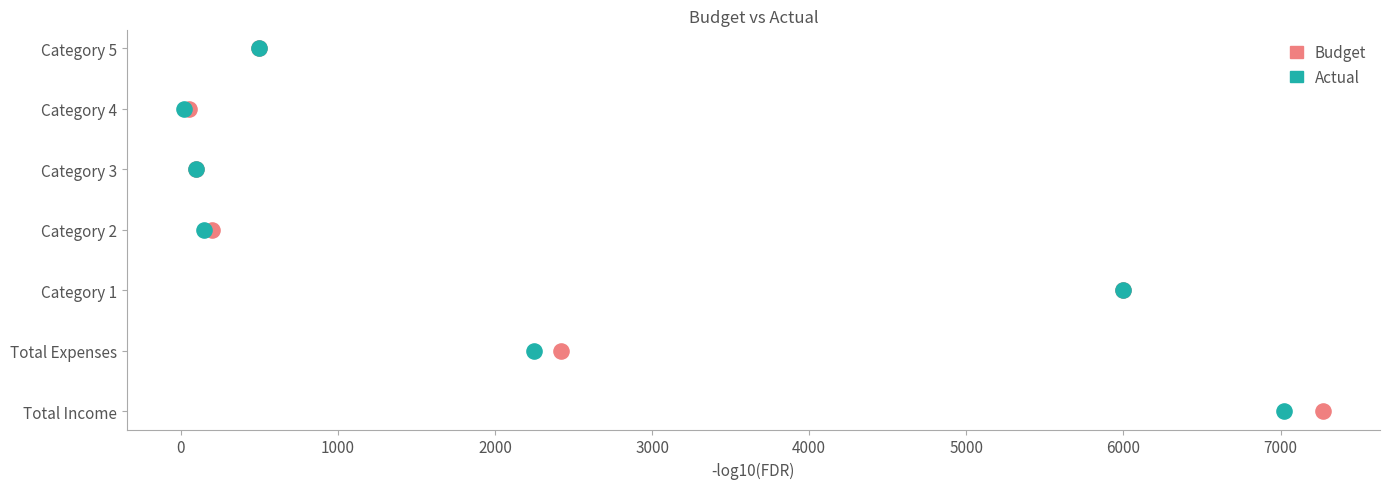

Which series has the widest spread of Y values?

Budget